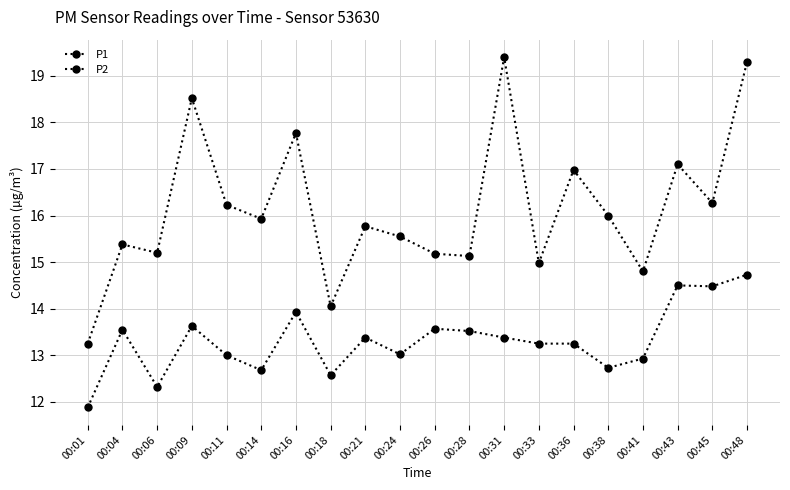

What is the difference between the second highest and minimum values in the P2 series?

2.6